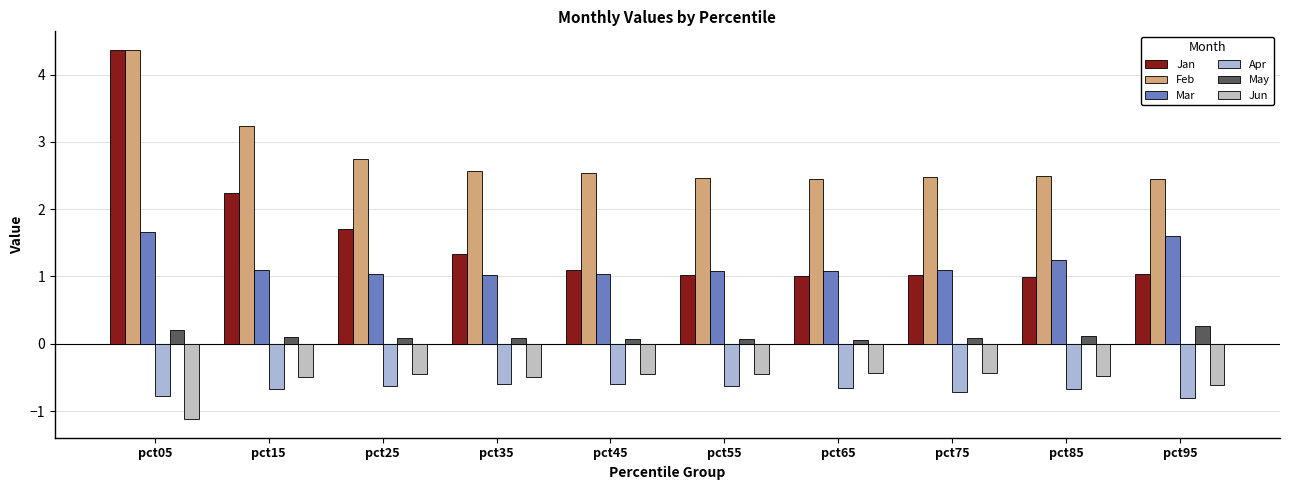

Which series has the largest range (max minus min)?

Jan